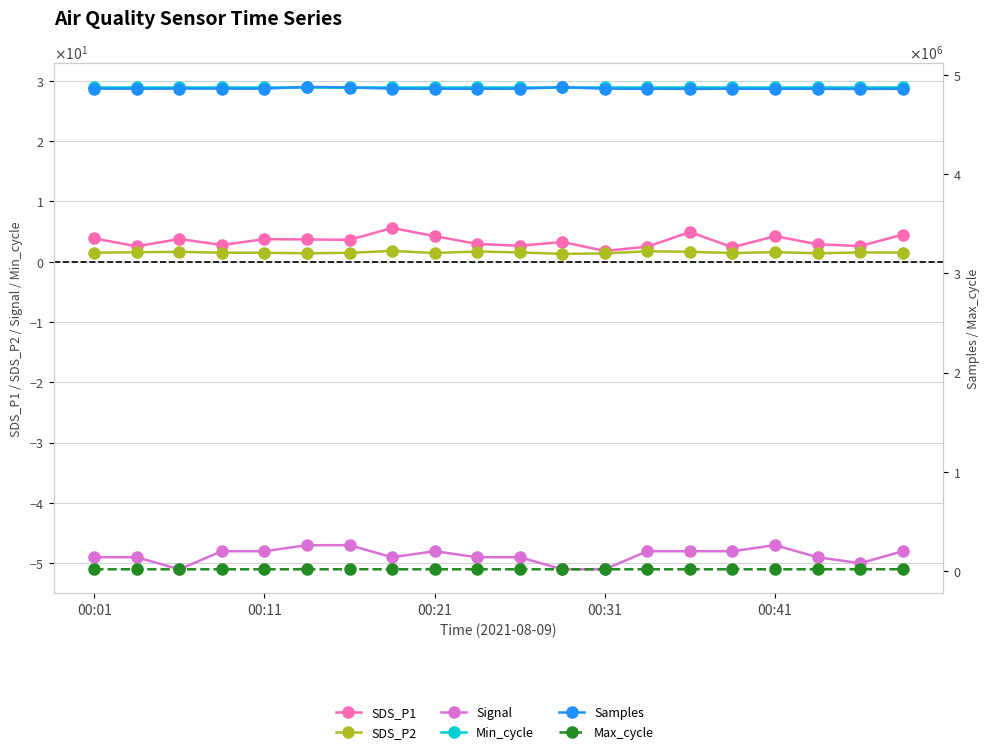

At which label does SDS_P1 first exceed 3?

00:01